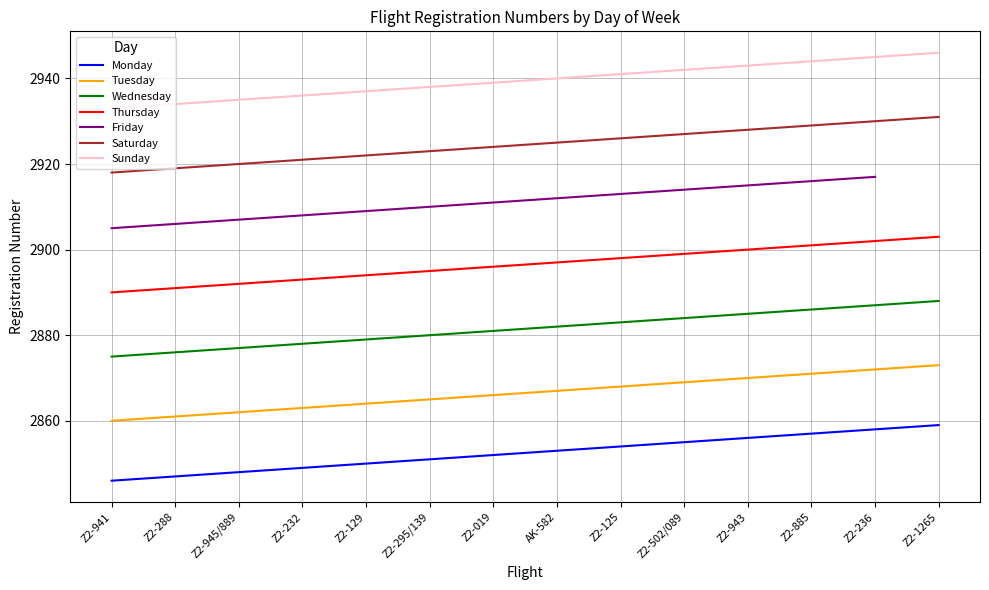

Between Z2-941 and Z2-502/089, which is larger?

Z2-502/089